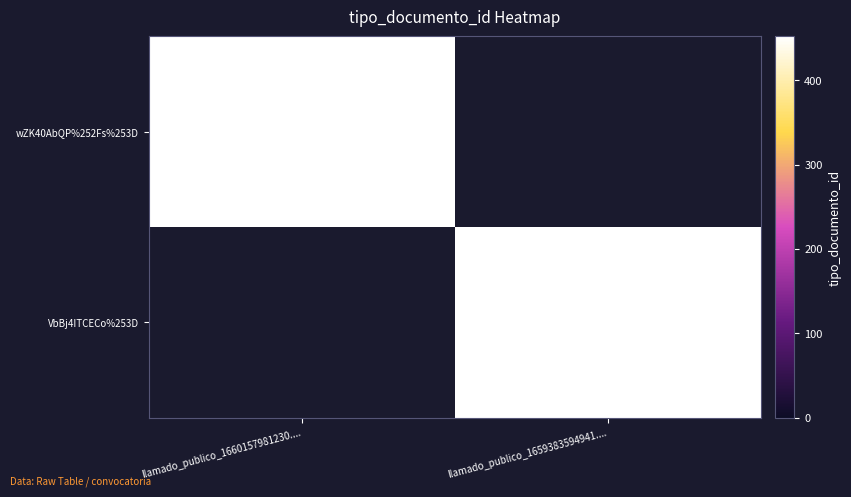

Is it true that wZK40AbQP%252Fs%253D equals 161 at llamado_publico_1660157981230....?

False